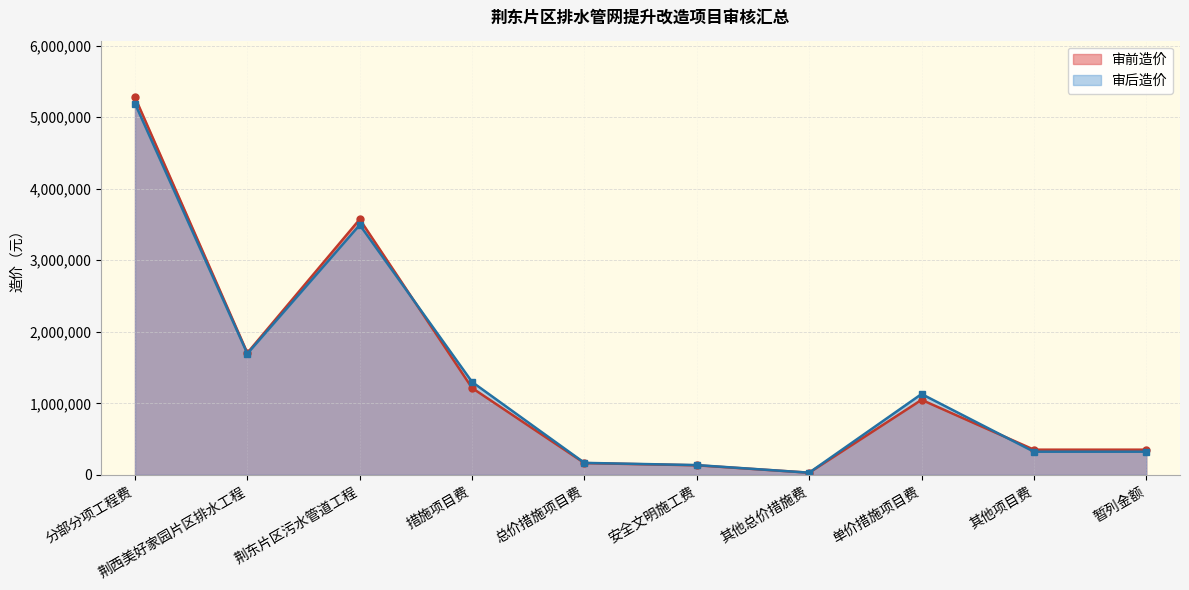

At which label does 审后造价 reach its peak?

分部分项工程费